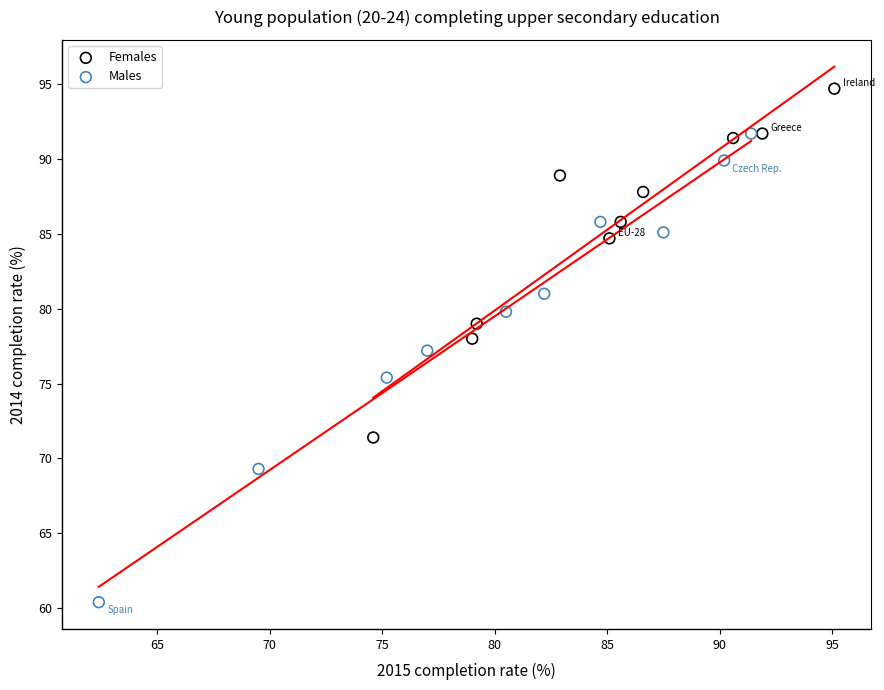

Which series has the largest Y range (max minus min)?

Males